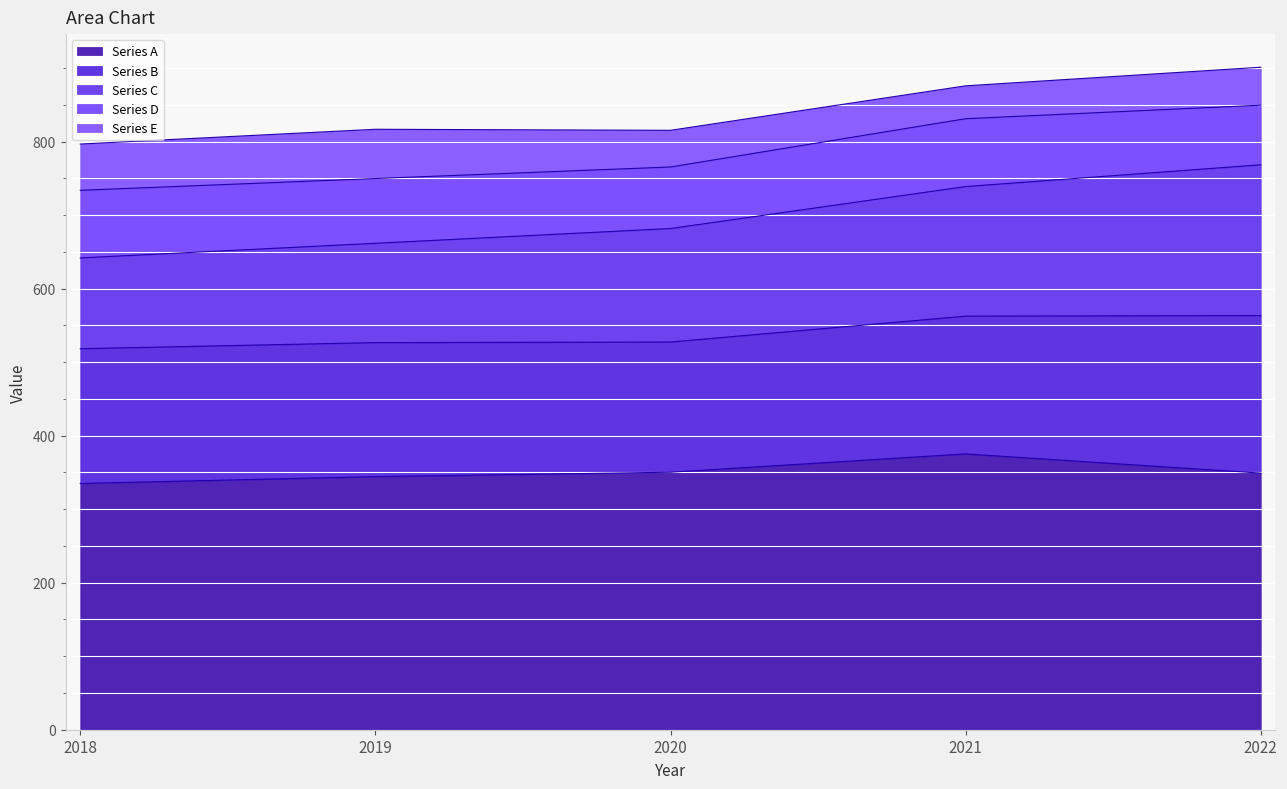

True or false: Series C and Series A cross at least once.

False